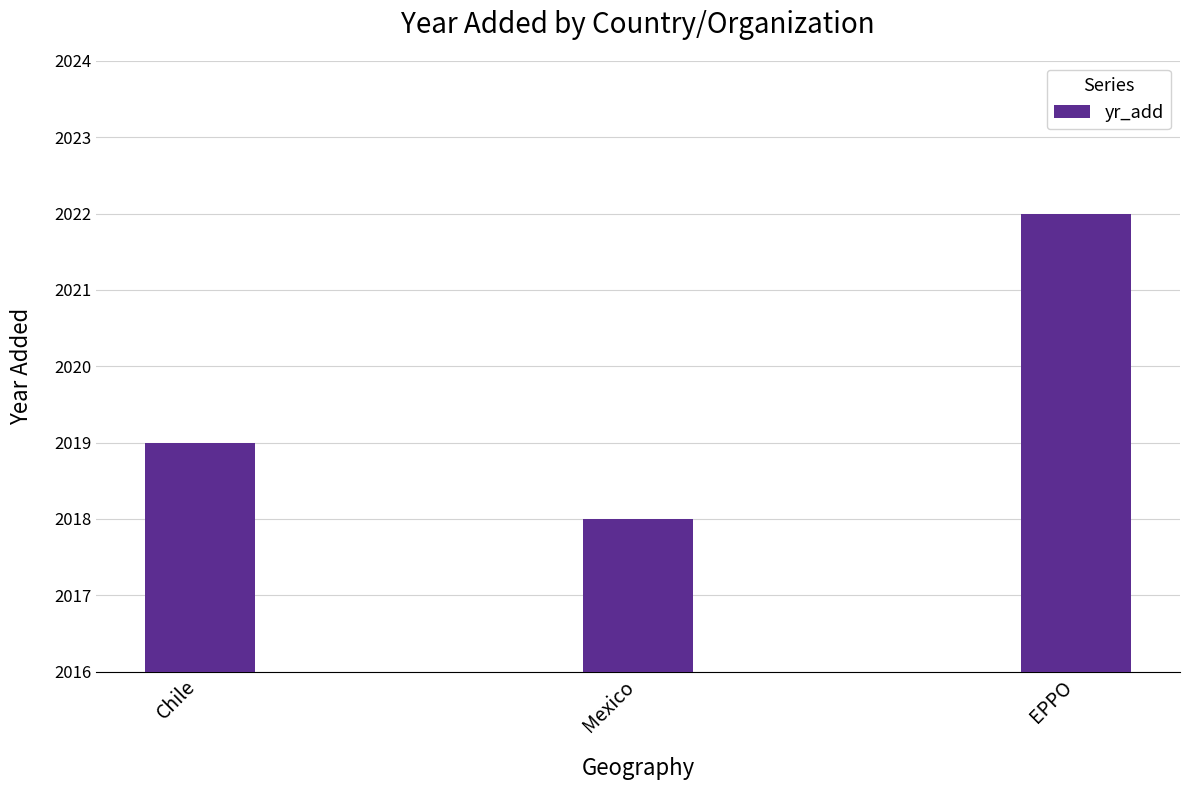

True or false: the data shows 3482 at Chile.

False